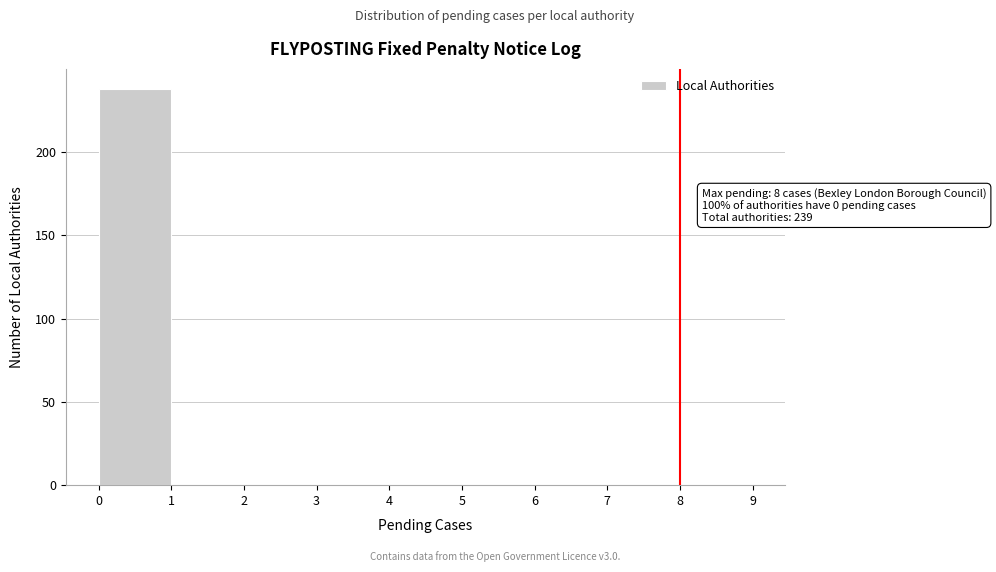

Which range on the x-axis has the tallest bar?

0 to 1